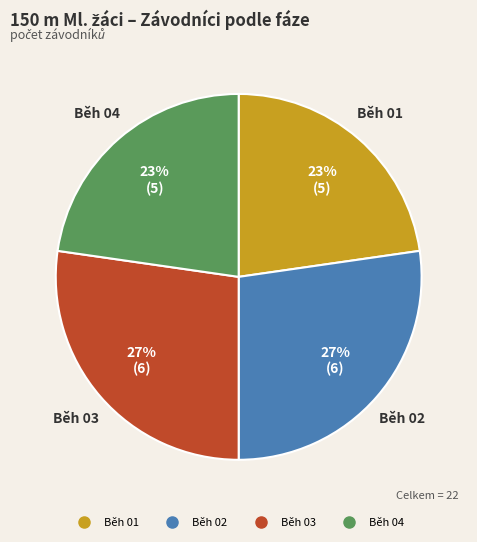

True or false: Běh 01 accounts for 12% of the total.

False